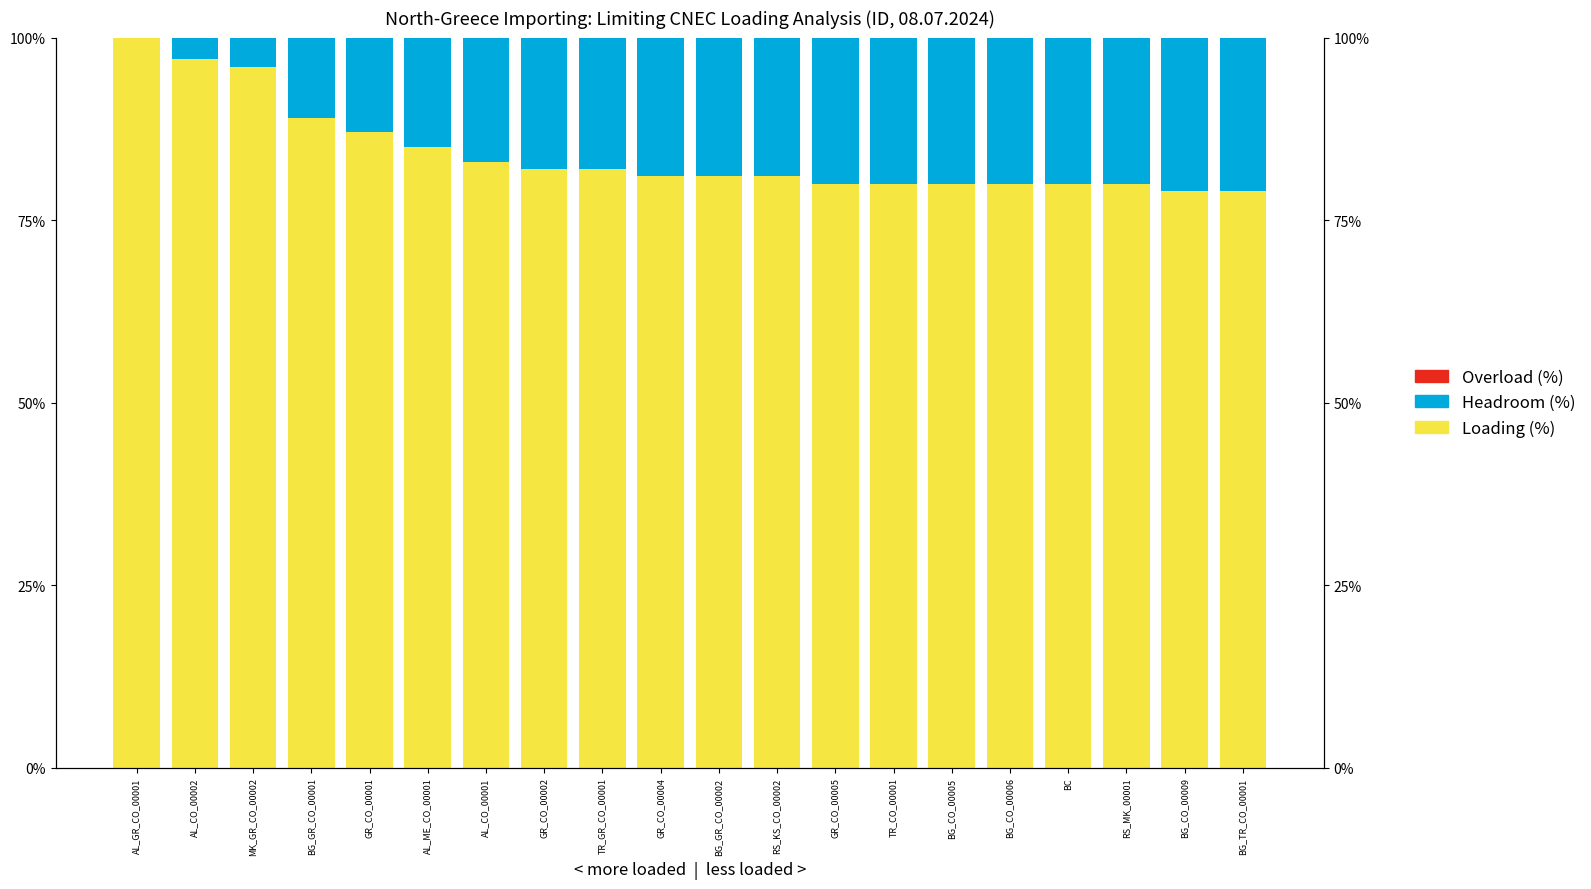

What is the spread (max minus min) of values at MK_GR_CO_00002?

96